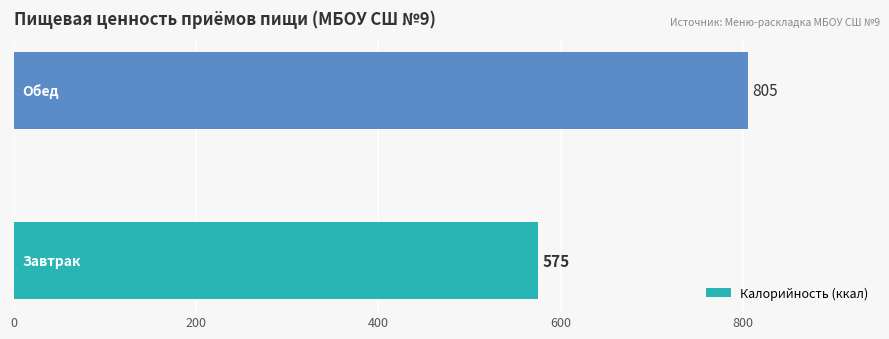

Are the bars grouped side by side (vs. stacked)?

No